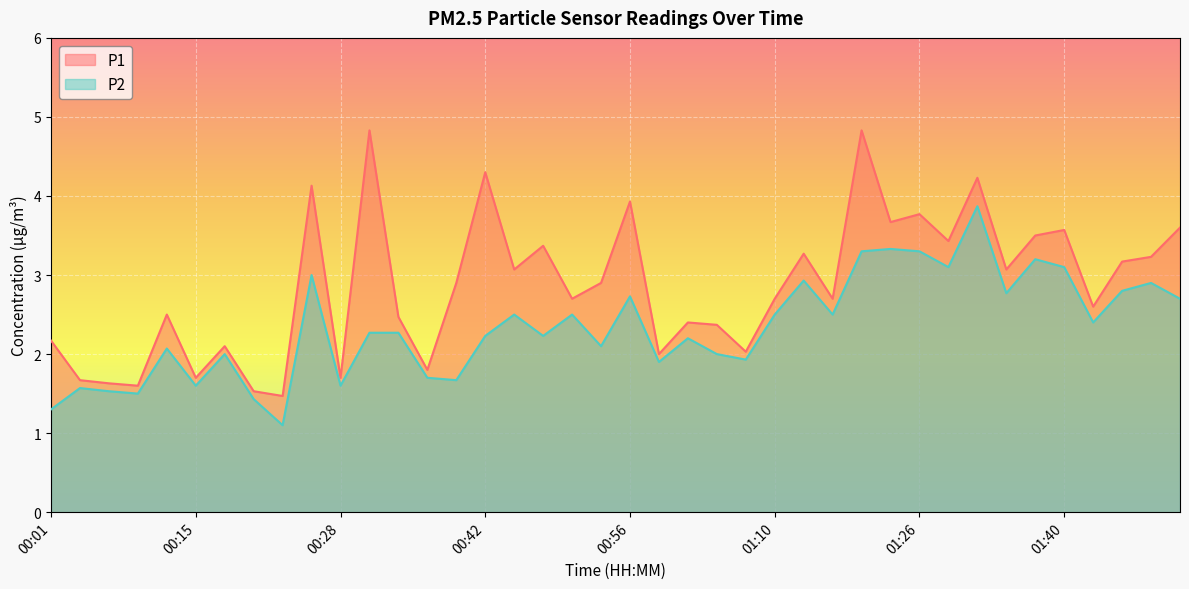

What position from the right is 00:45?

24